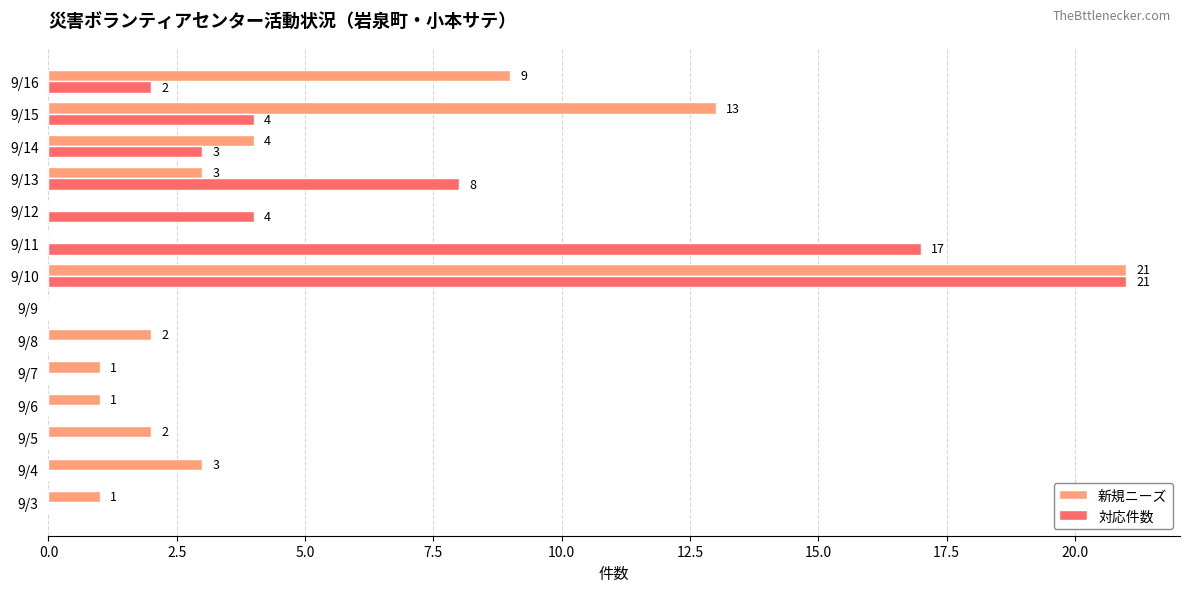

Which series changed the most between 9/7 and 9/12?

対応件数